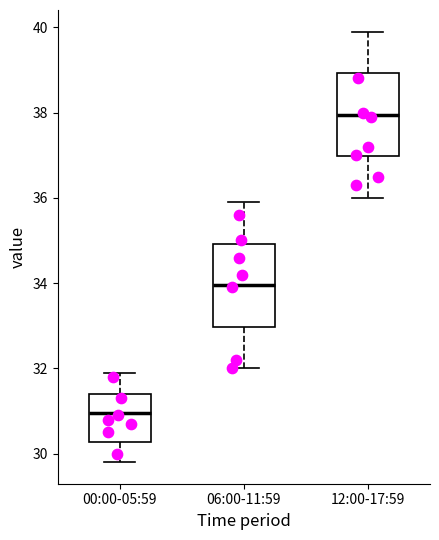

Which box's median line is the highest?

12:00-17:59